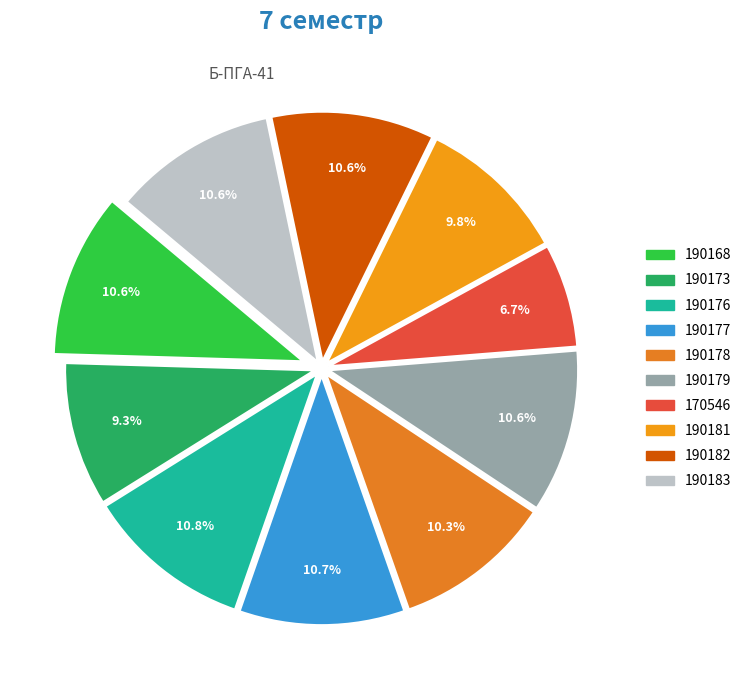

What percentage is NOT represented by 190177?

89.3%